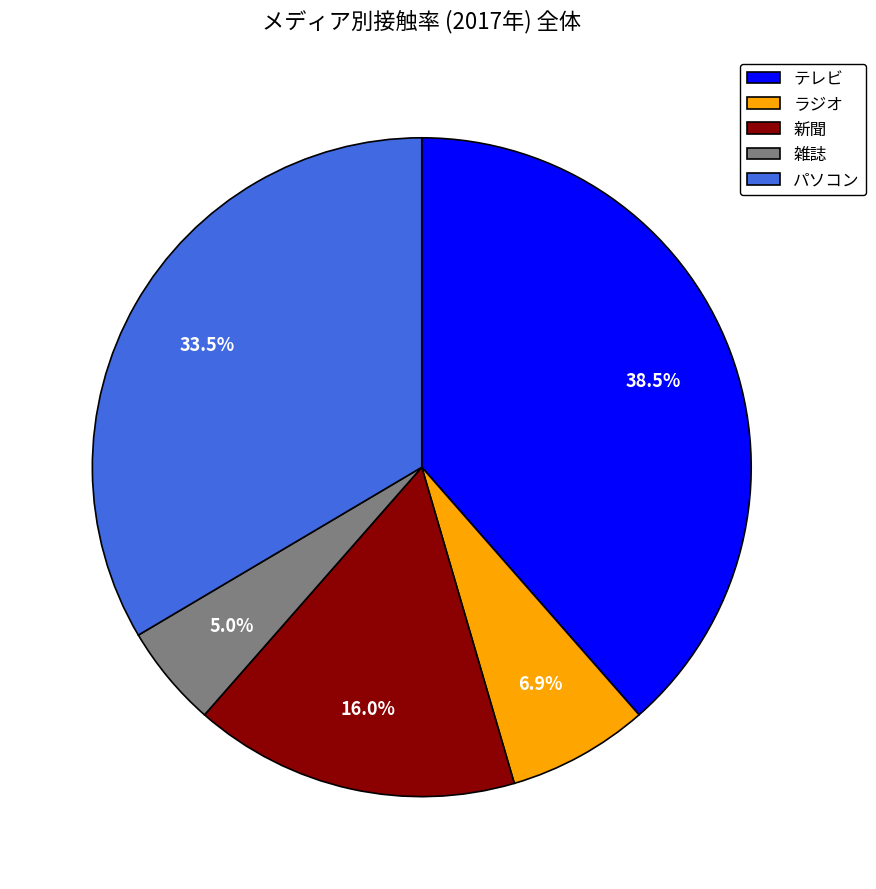

Which has a higher value, 新聞 or ラジオ?

新聞